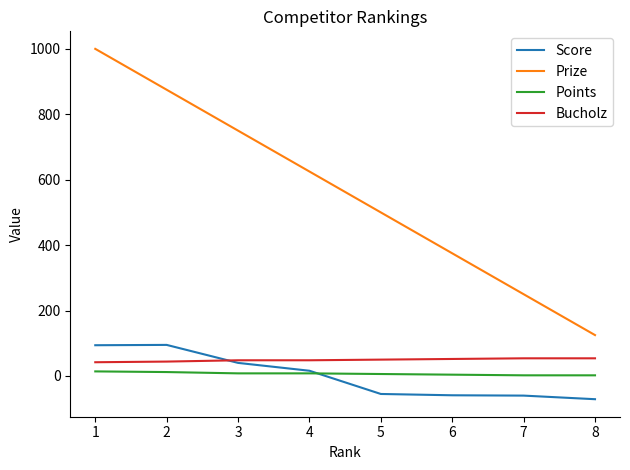

True or false: Score and Prize intersect in this chart.

False